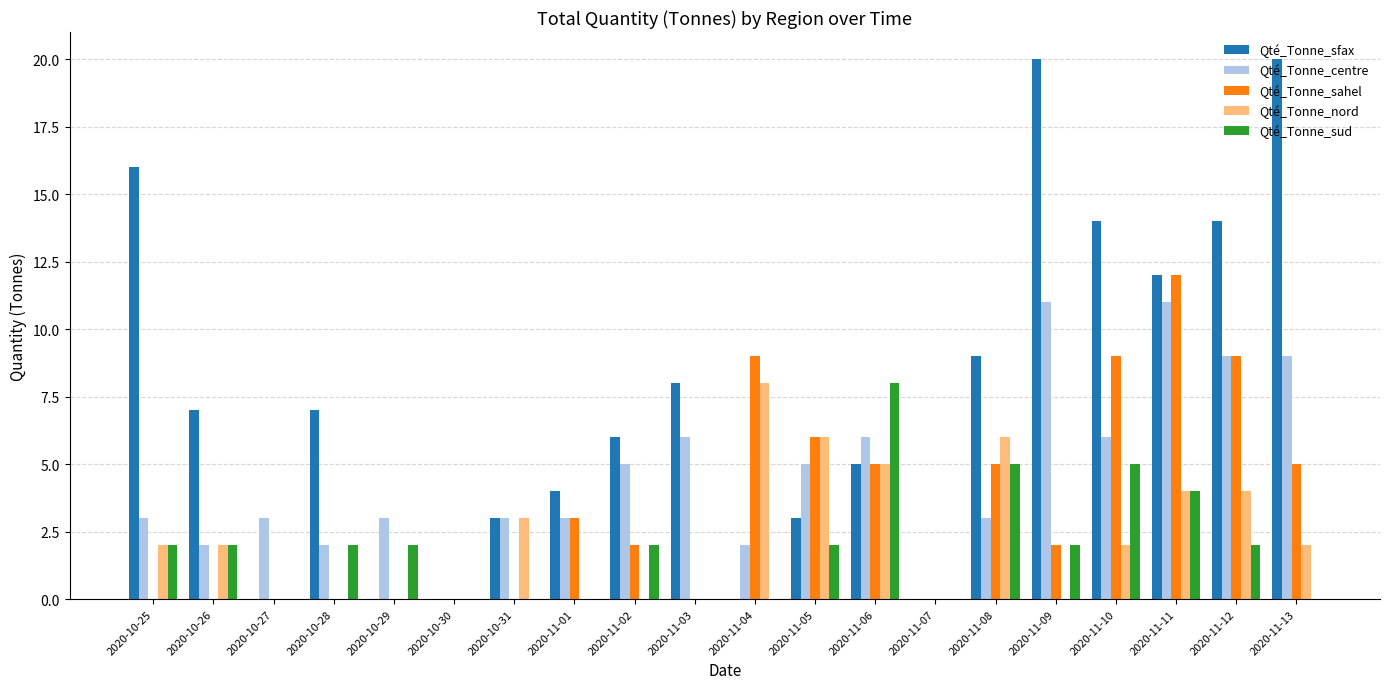

What is the greatest value displayed?

20